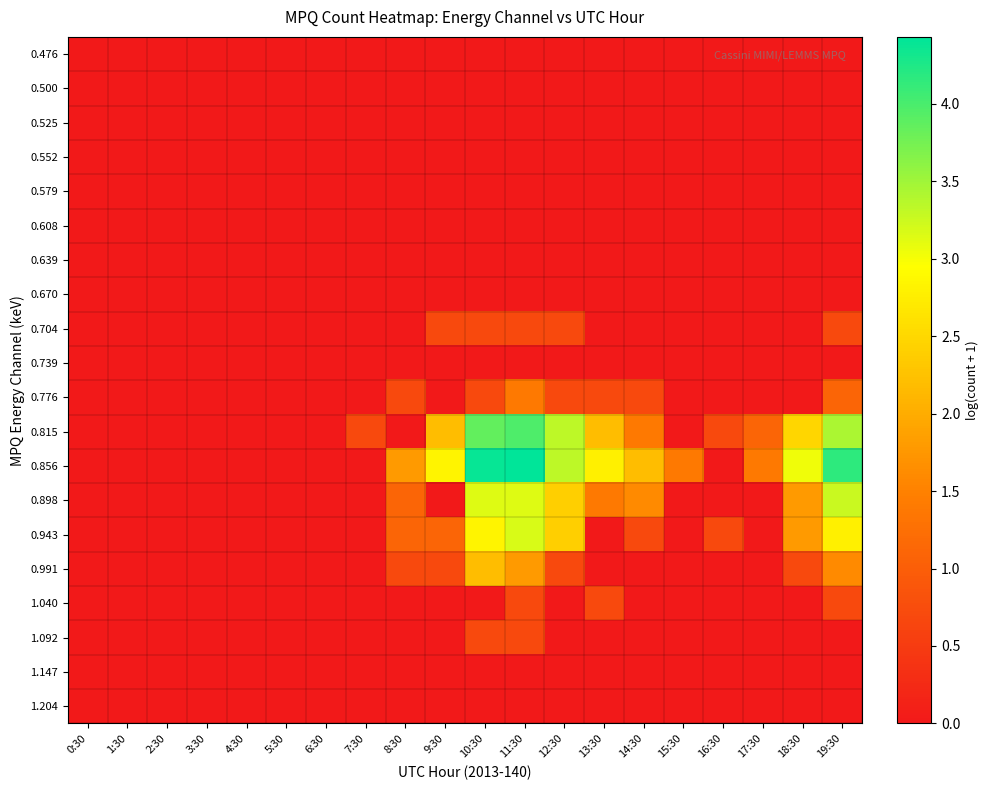

List the series in order of their peak value, lowest first.

0.476, 0.500, 0.525, 0.552, 0.579, 0.608, 0.639, 0.670, 0.739, 1.147, 1.204, 0.704, 1.040, 1.092, 0.776, 0.991, 0.943, 0.898, 0.815, 0.856